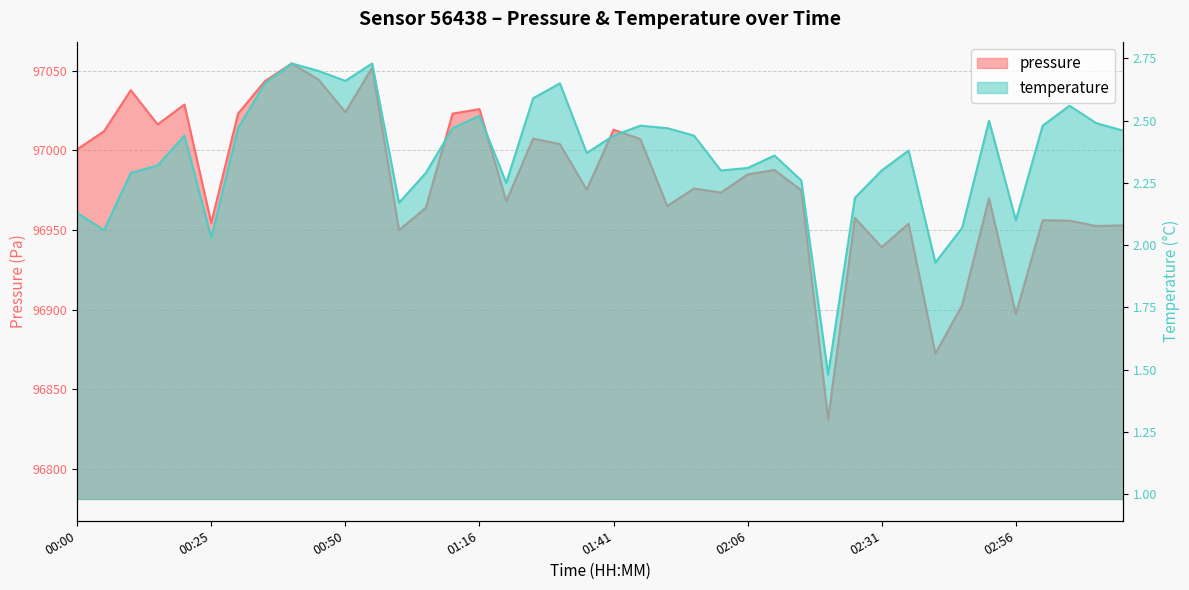

What is the lowest value of the temperature series?

1.5